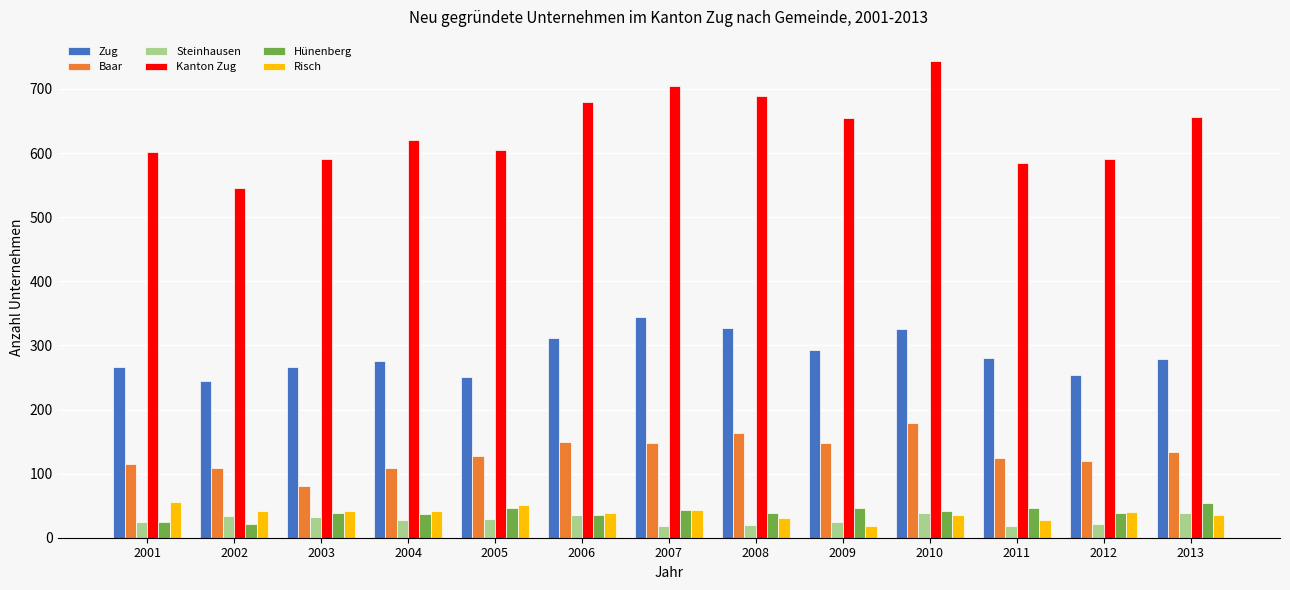

Read the Hünenberg value at 2001.

24